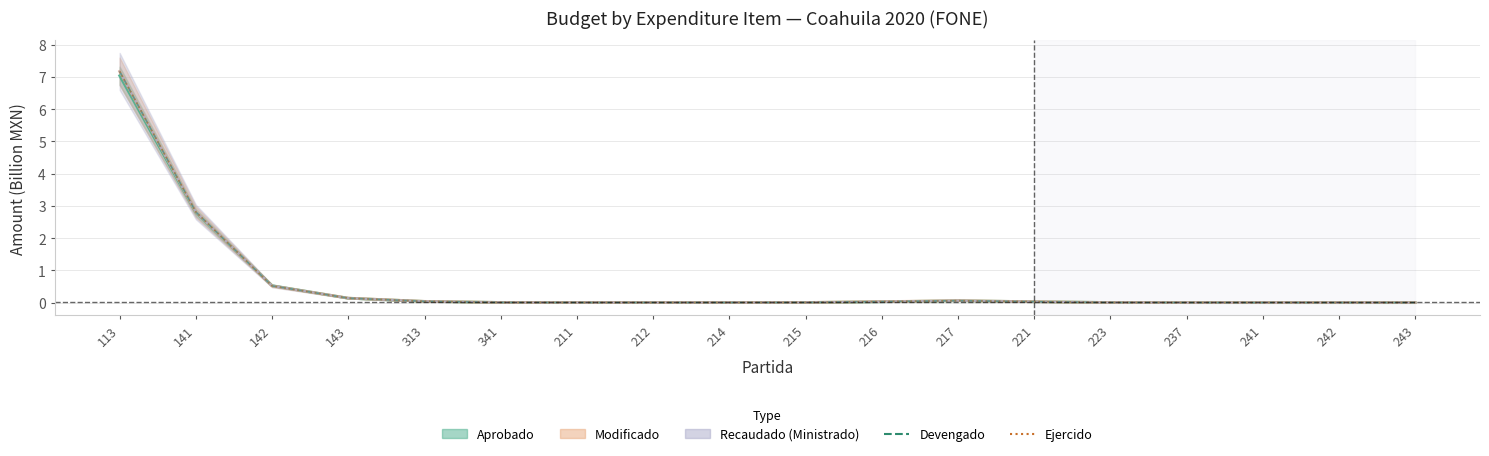

Between 217 and 221, which series saw the biggest shift?

Devengado